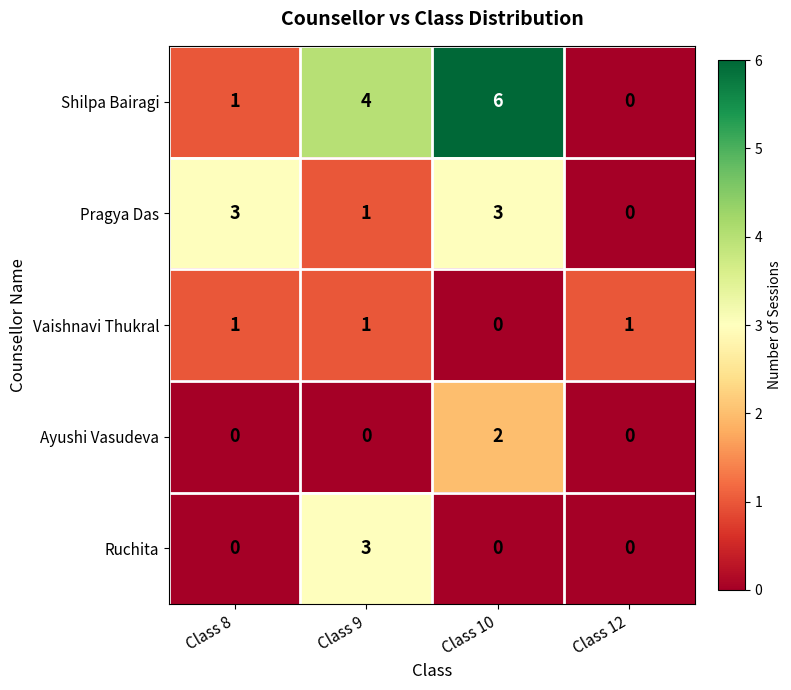

How many series are shown in this chart?

5